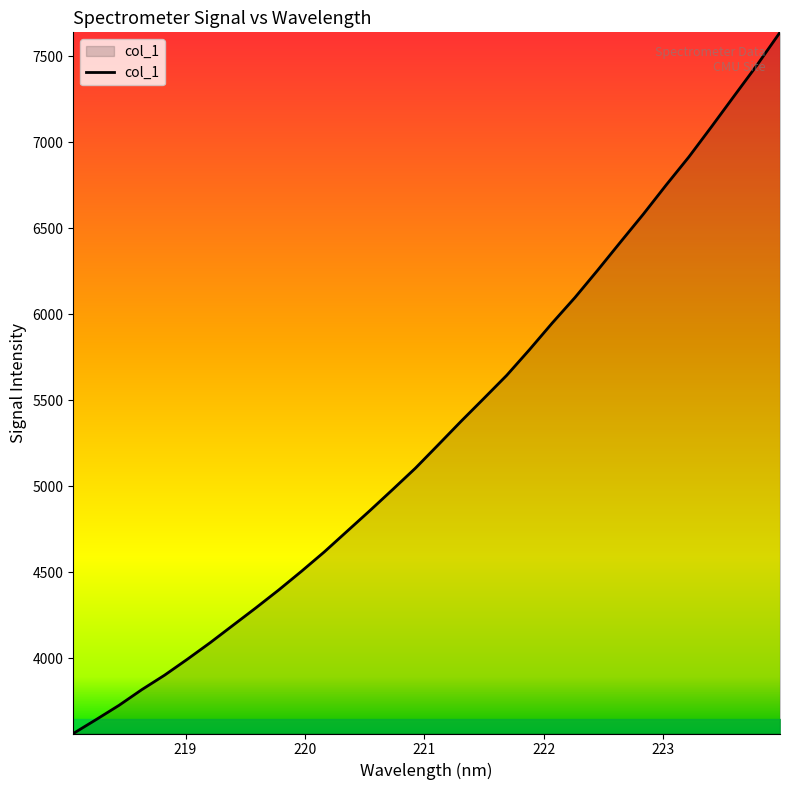

What is the smallest value displayed?

3564.0